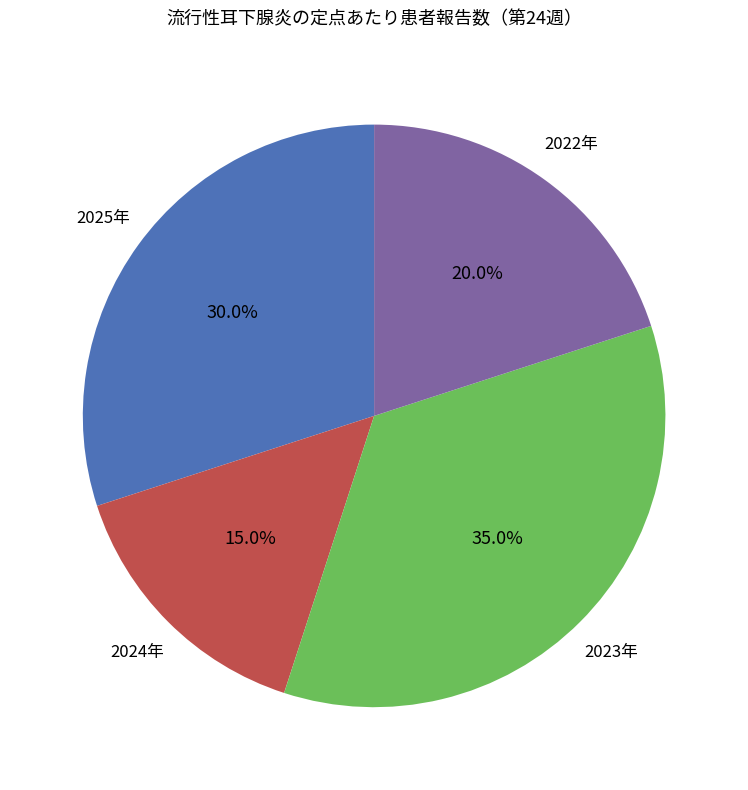

Rank the categories by value from lowest to highest.

2024年, 2022年, 2025年, 2023年